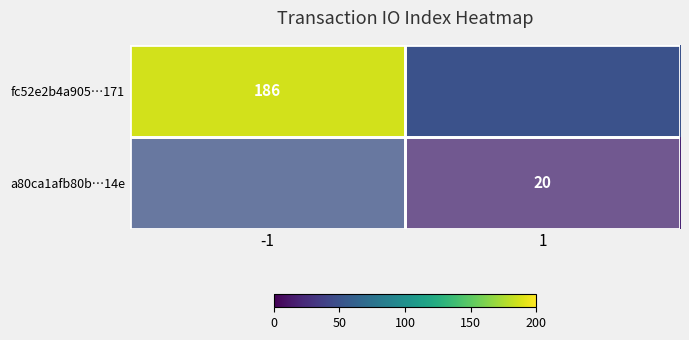

Is the value of a80ca1afb80b…14e at 1 greater than the value of fc52e2b4a905…171 at -1?

No